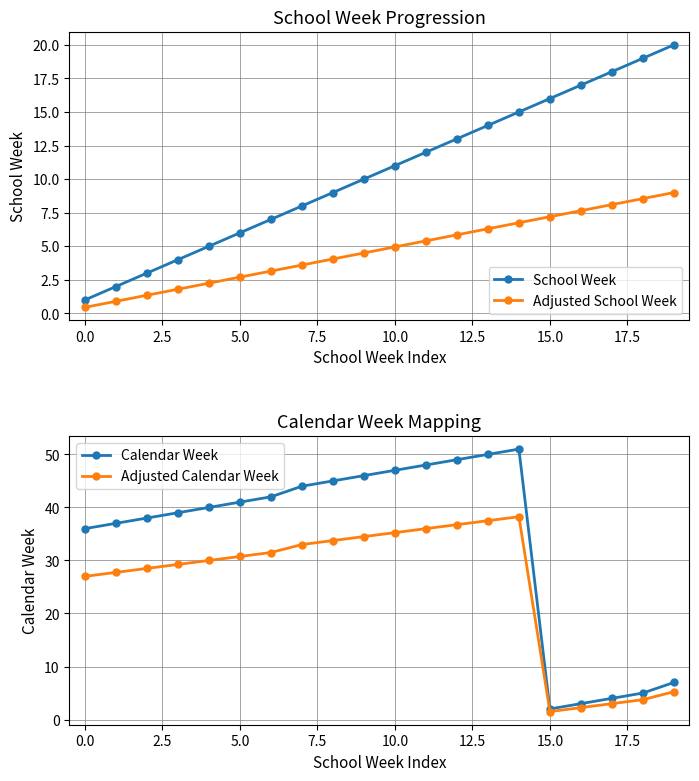

What is the lowest value of the Calendar Week series?

2.0